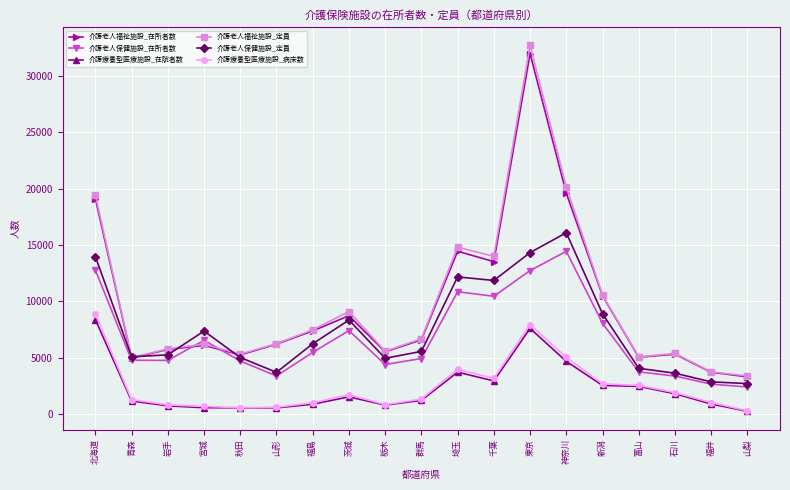

True or false: 介護療養型医療施設_在院者数 and 介護老人福祉施設_在所者数 cross at least once.

False